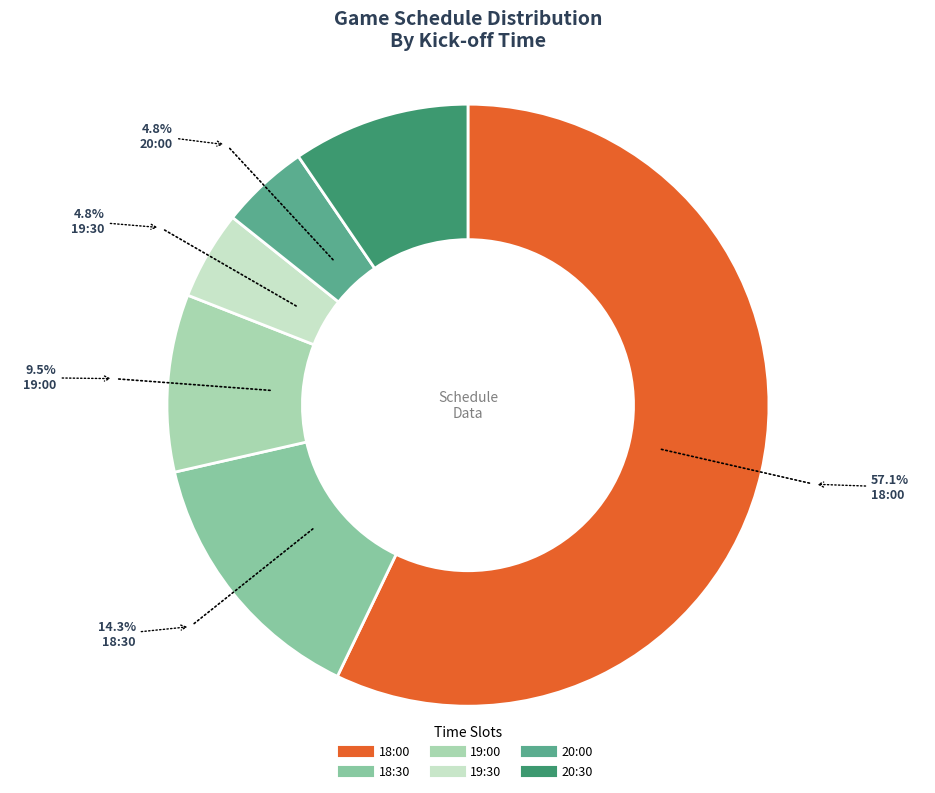

Does any single category account for the majority?

Yes